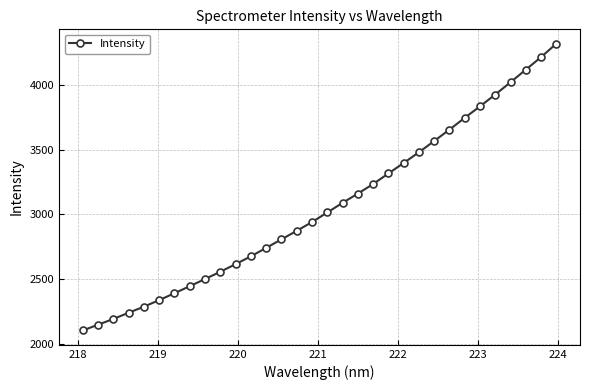

What is the value of the 20th point from the left?

3233.5